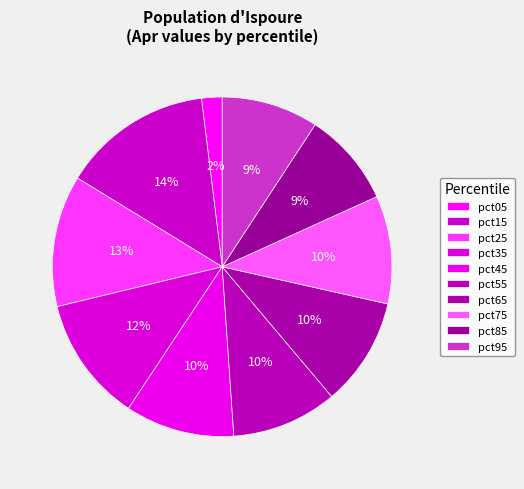

Is it true that pct05 is 2% of the pie?

True